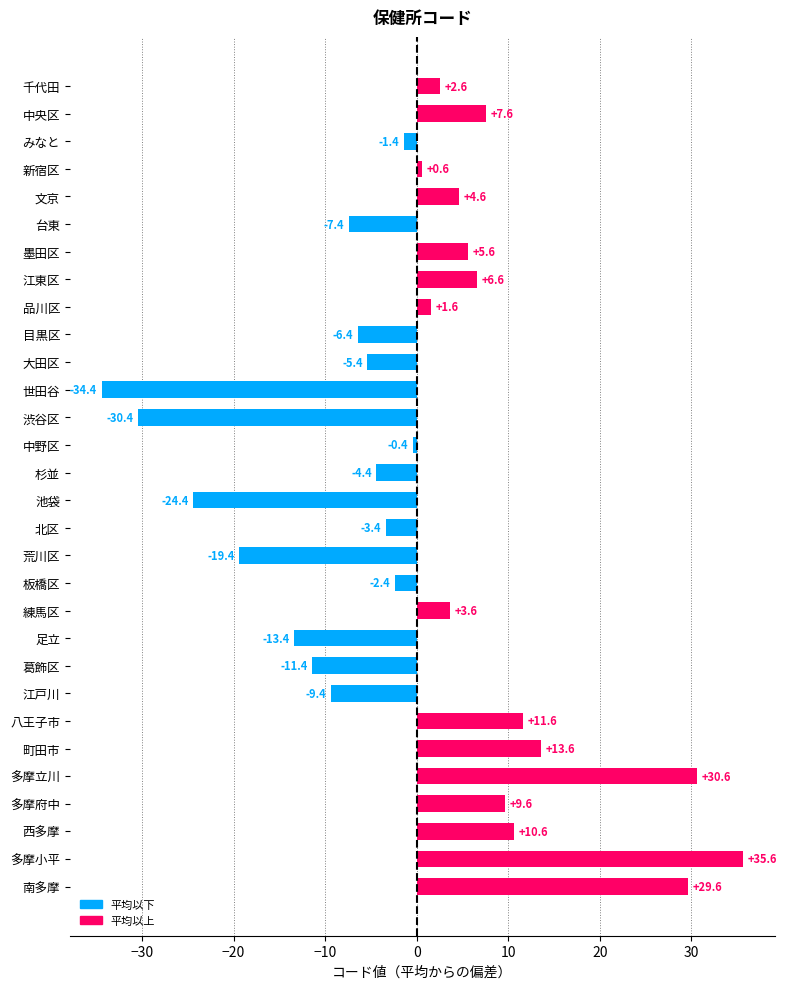

True or false: the data shows 4.6 at 文京.

True